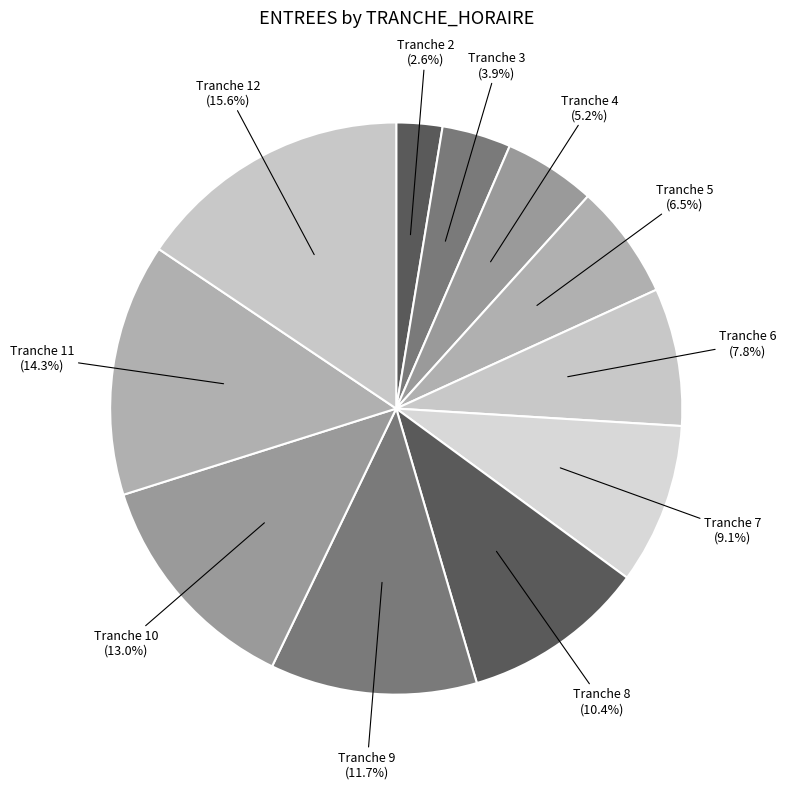

Rank the categories by value from highest to lowest.

12, 11, 10, 9, 8, 7, 6, 5, 4, 3, 2